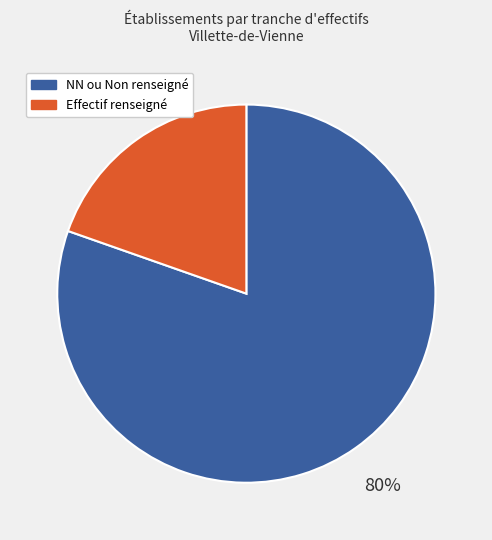

What percentage is the NN ou Non renseigné slice, to the nearest percent?

80%